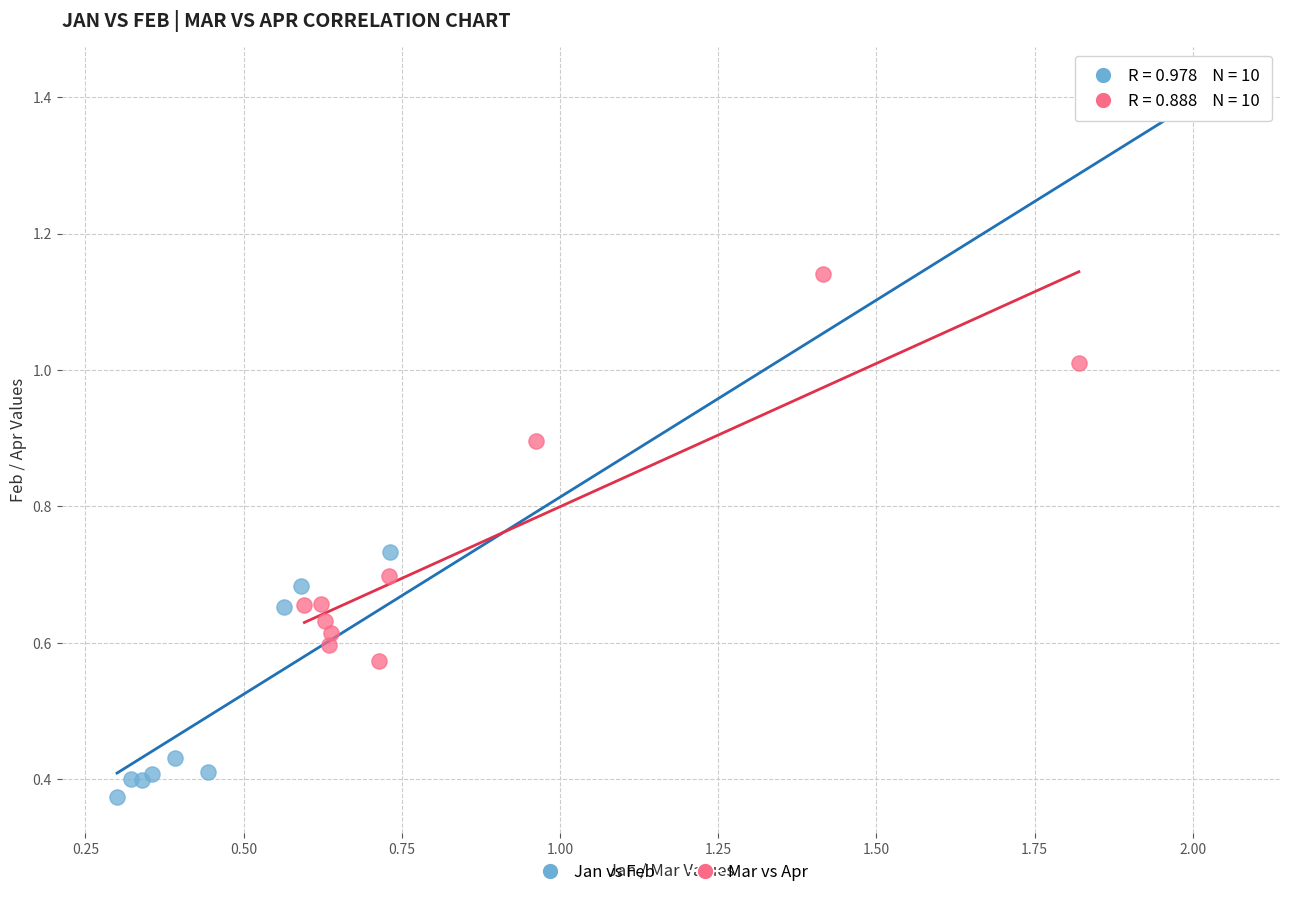

Which series reaches the minimum Y coordinate?

Jan vs Feb